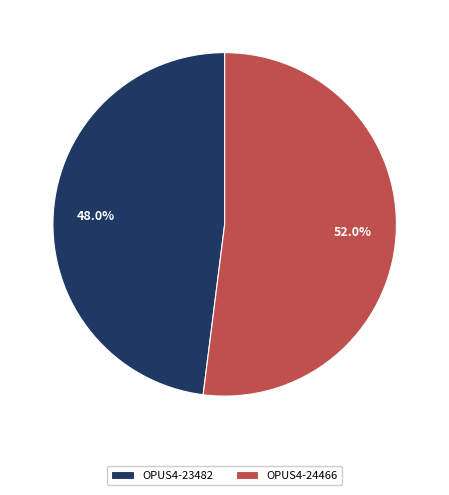

What is the total percentage of OPUS4-24466 and OPUS4-23482?

100.0%